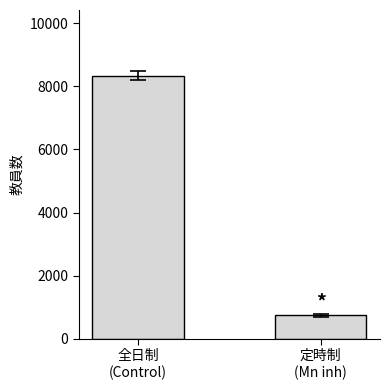

What is the label of the 1st bar from the right?

定時制
(Mn inh)